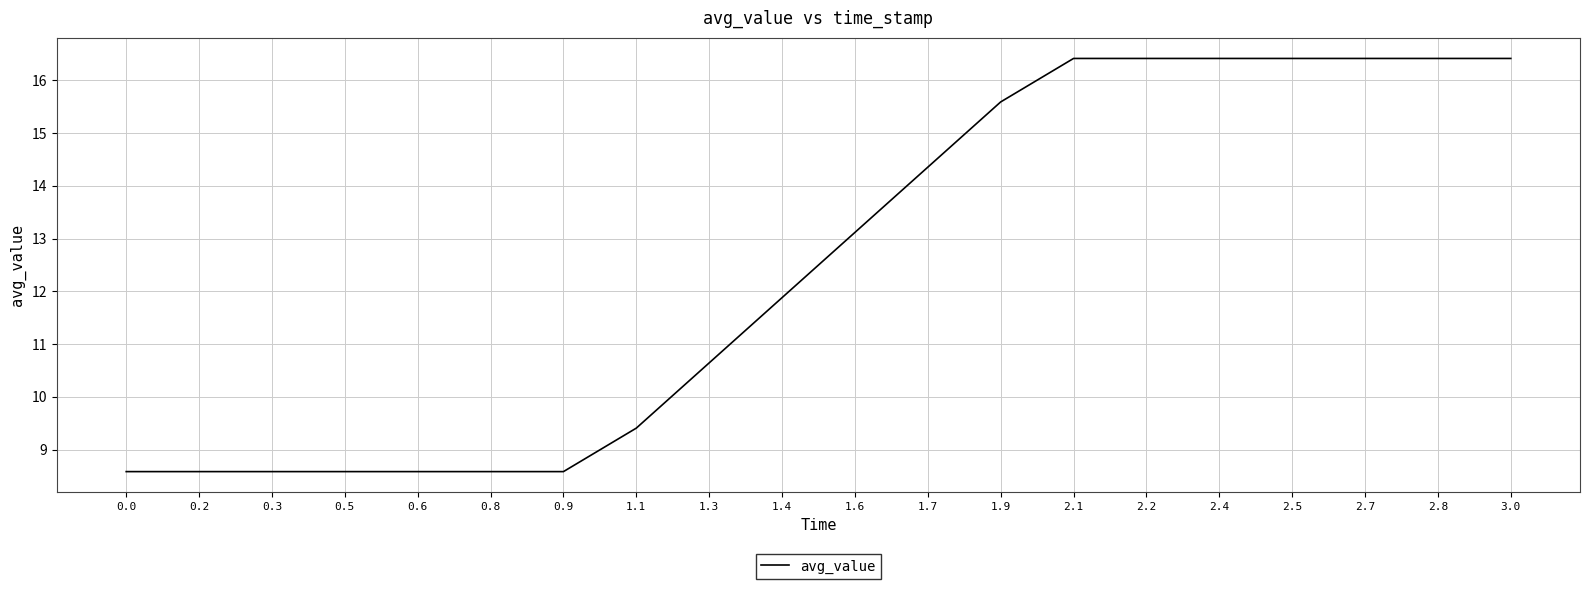

Does the chart display data point markers on the line(s)?

No